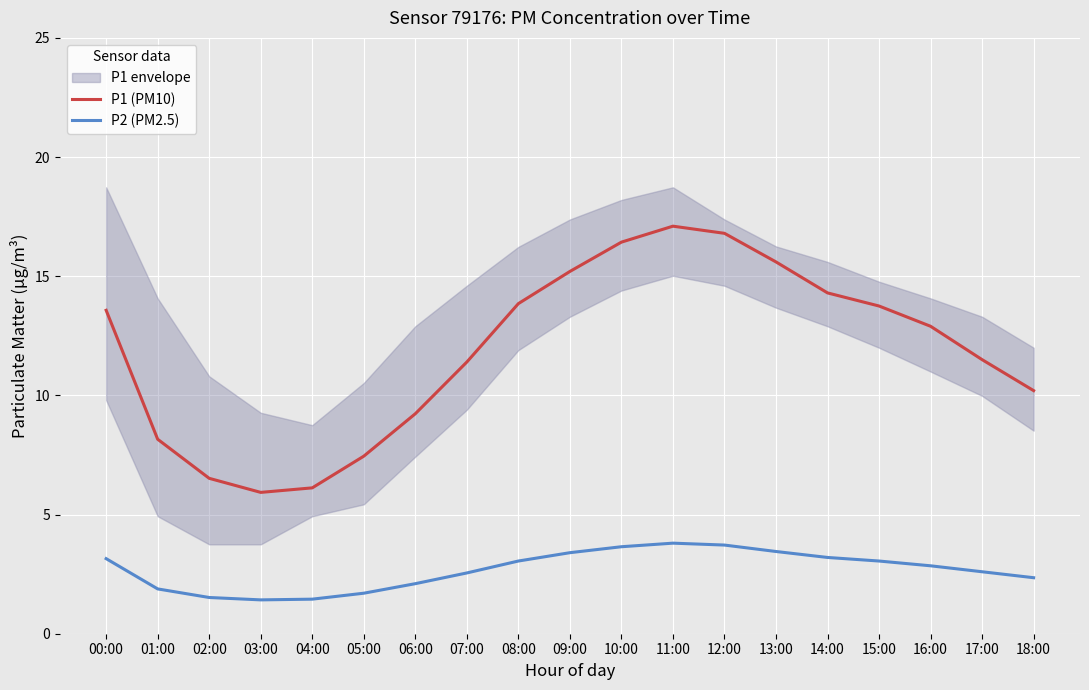

What position from the left is 12:00?

13